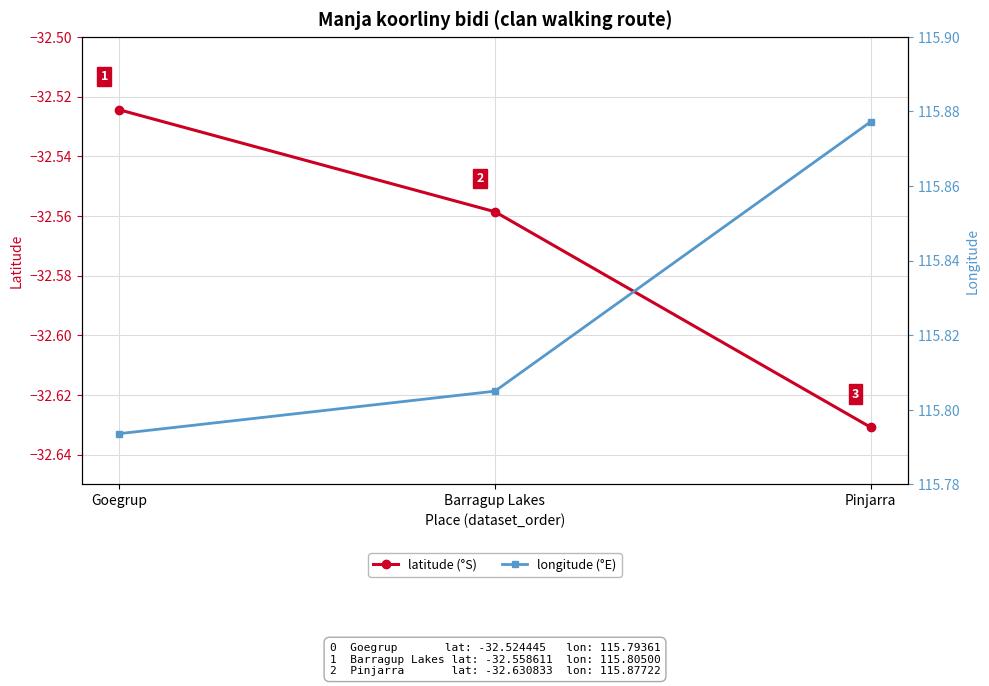

What value does the longitude series have at Barragup Lakes?

115.8